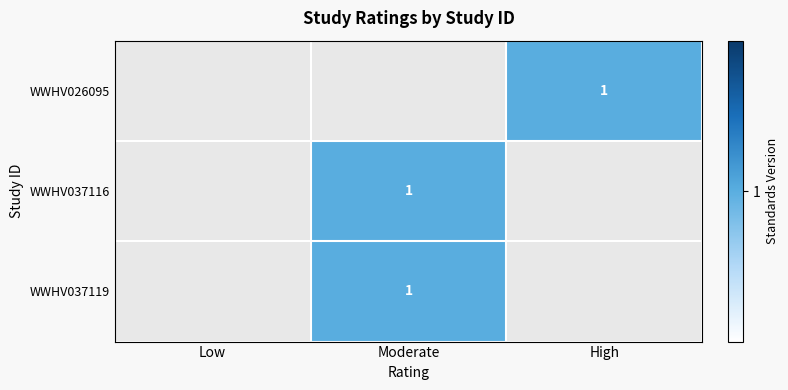

The WWHV026095 series shows 1 at High. True or false?

True